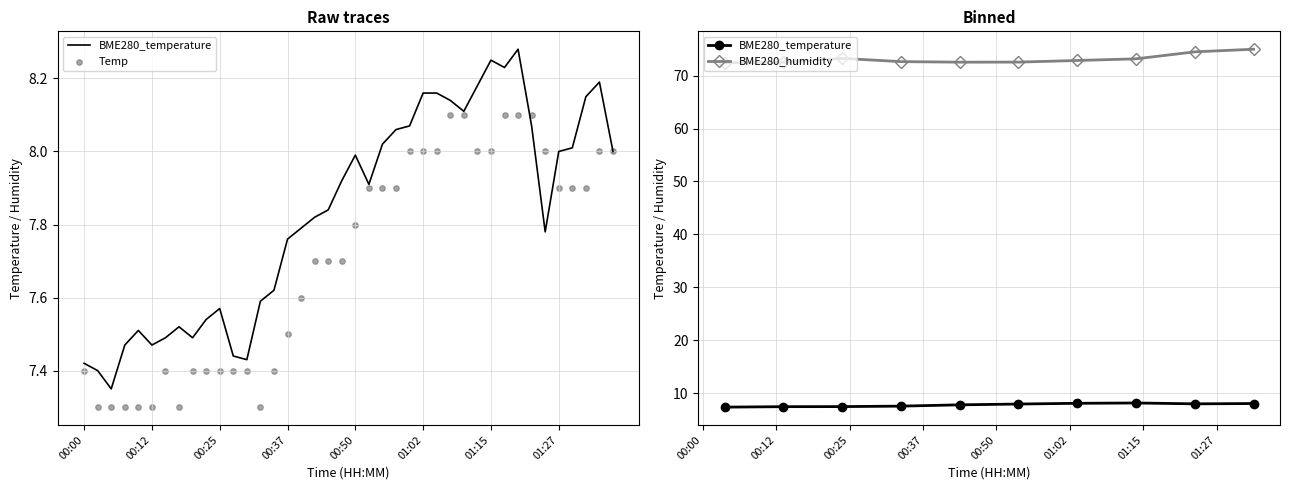

Which series has the largest Y range (max minus min)?

BME280_temperature